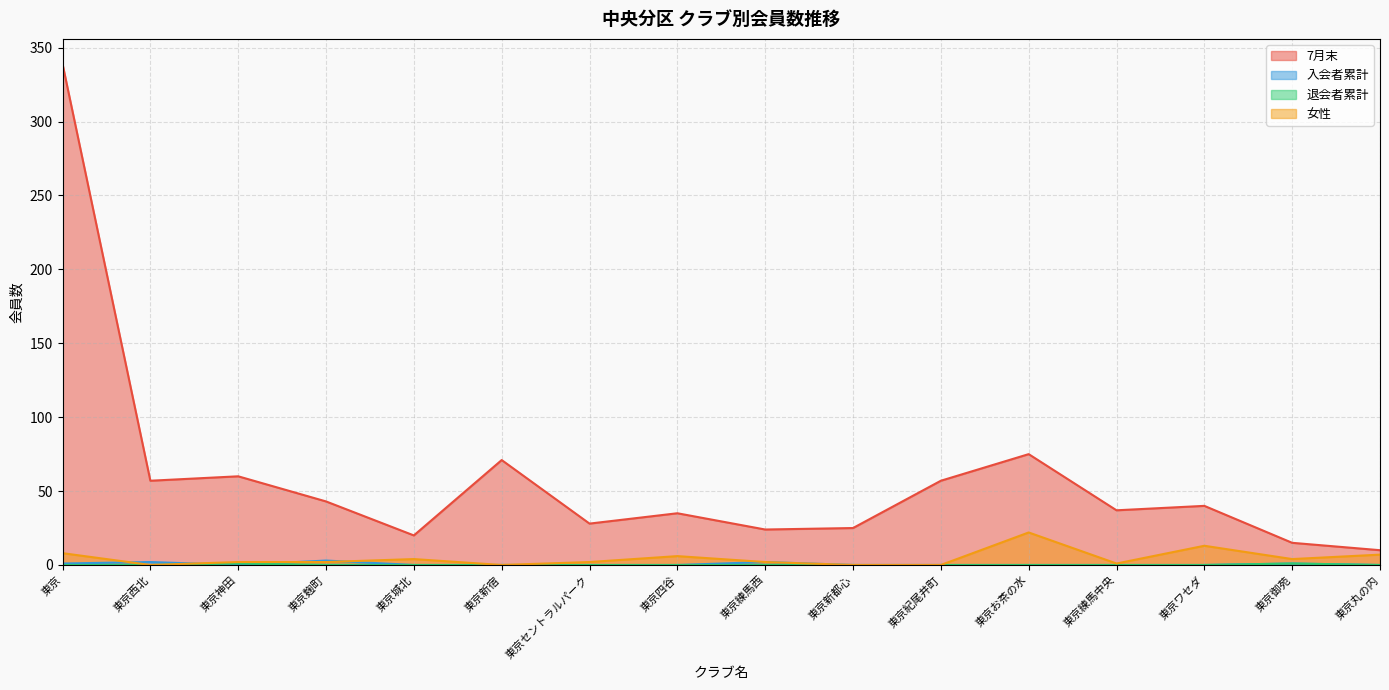

The value of 入会者累計 at 東京四谷 is 1. True or false?

False